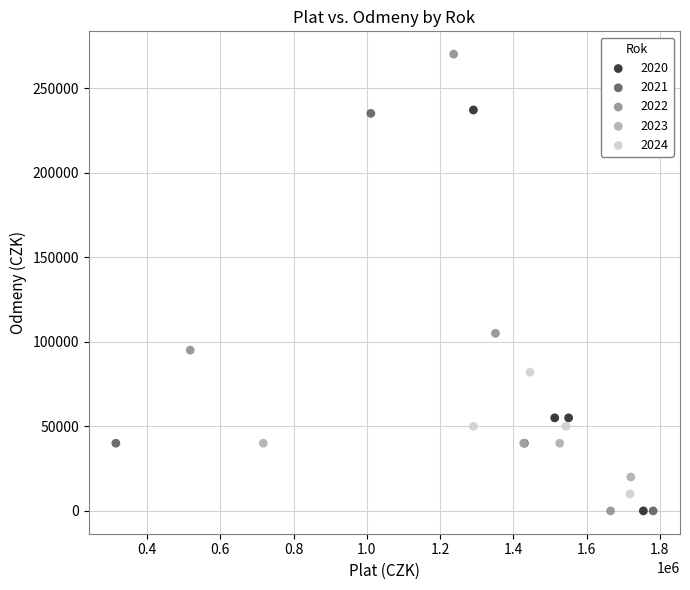

Which series has the widest spread of Y values?

2022